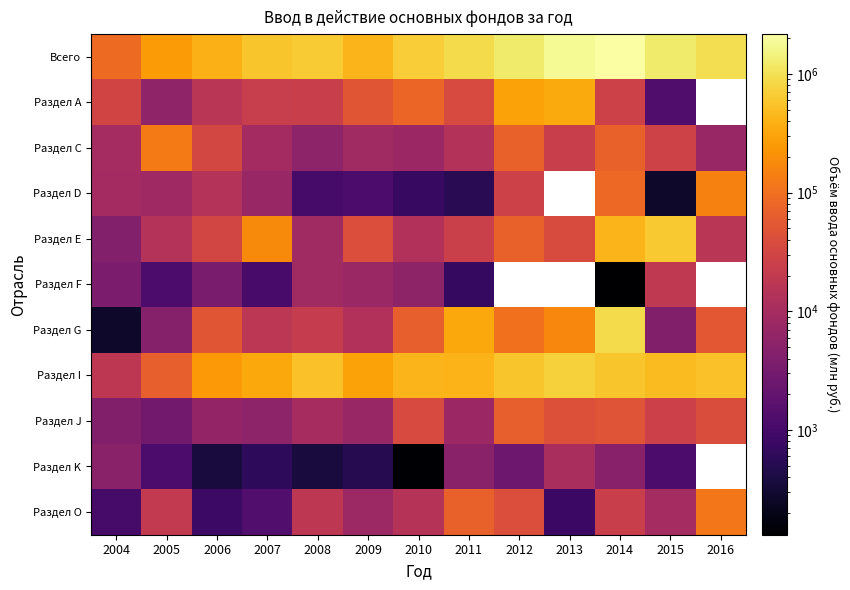

What is the difference between the highest and lowest values at 2010?

685341.0